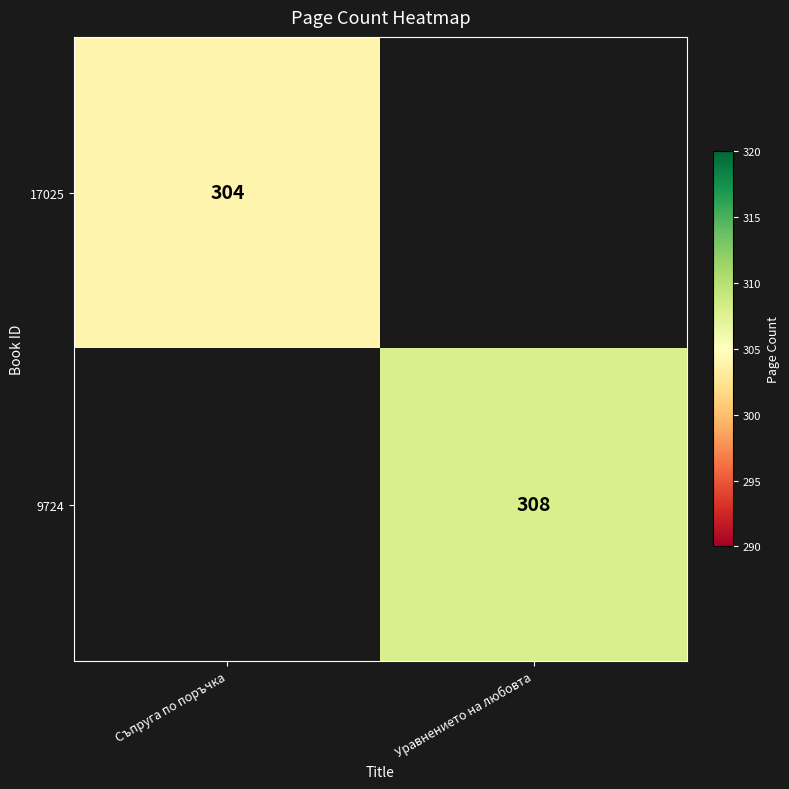

The value of 9724 at Уравнението на любовта is 431. True or false?

False